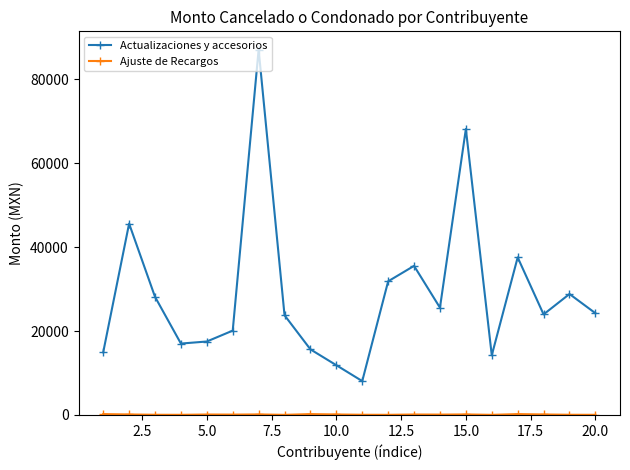

What is the lowest value of the Actualizaciones y accesorios series?

8076.6